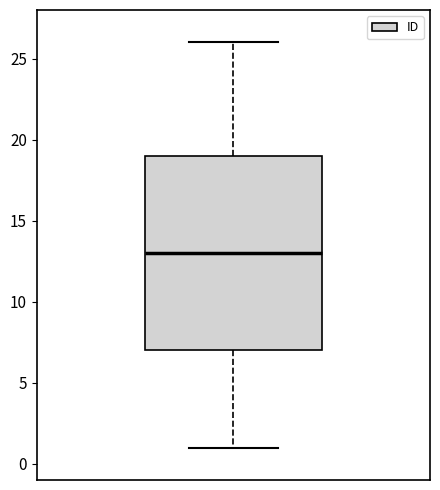

Transcribe this box plot: give where the median line is, the range the box spans, and where the two whiskers end, as read against the y-axis. The values are not printed on the chart, so give them approximately, as read against the axis.

median 13, box 7 to 19, whiskers 1 to 26